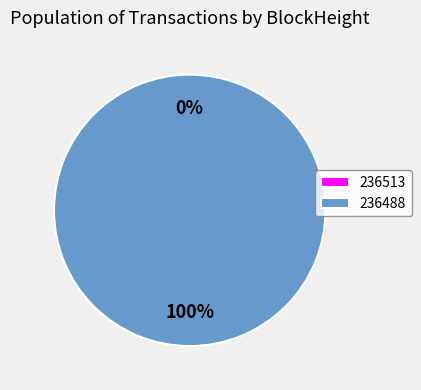

What percentage is the 236488 slice, to the nearest percent?

100%